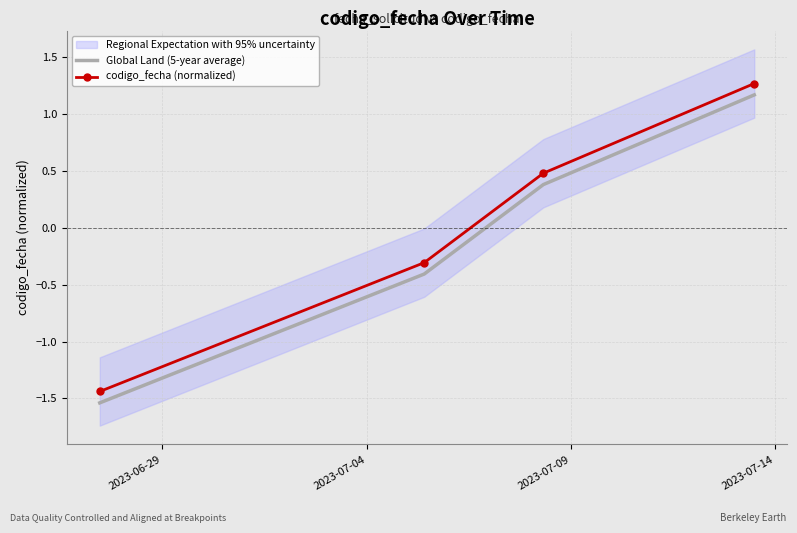

Is it true that Global Land (5-year average) equals 0.4 at 2023-06-29?

False